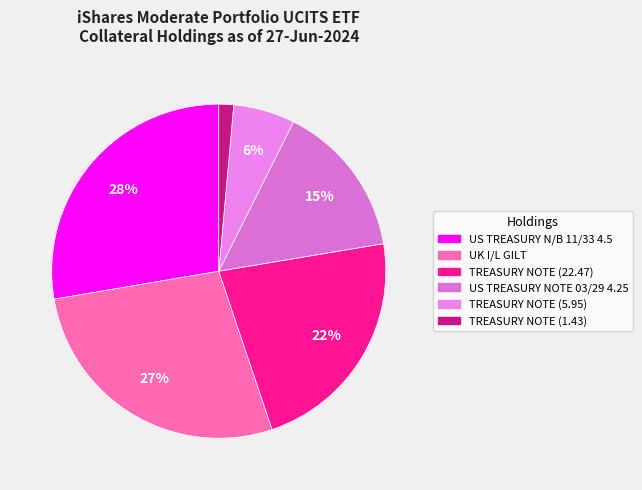

Is it true that US TREASURY N/B 11/33 4.5 is 15% of the pie?

False